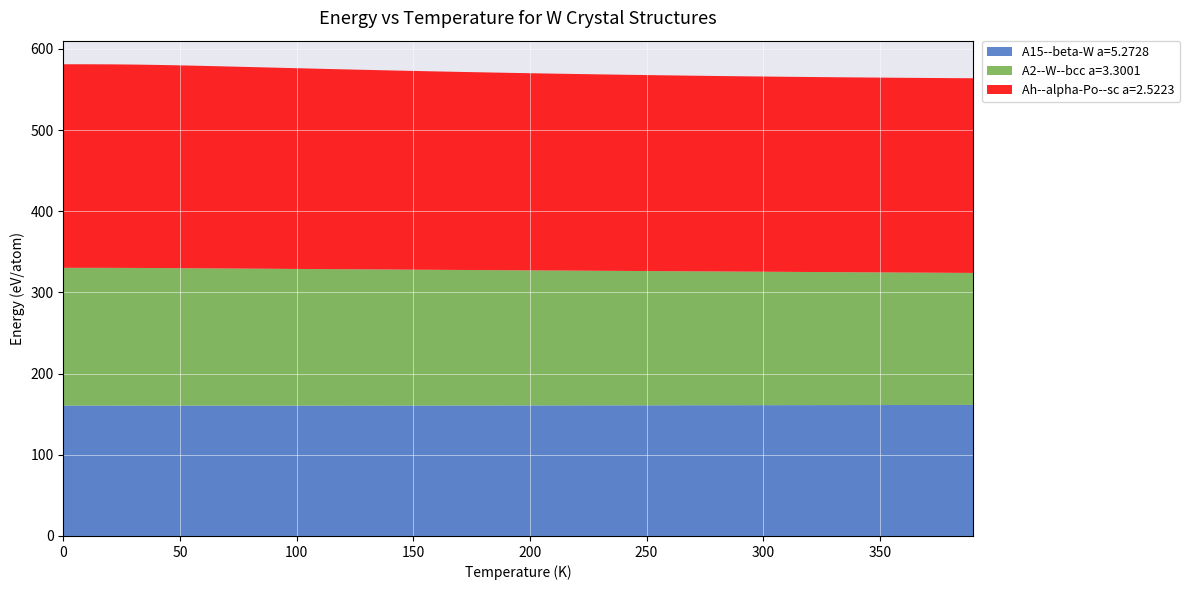

Reading left to right, what are all the values shown in this chart?

A15--beta-W a=5.2728: 160.6	160.6	160.6	160.6	160.6	160.6	160.5	160.5	160.5	160.5	160.6	160.6	160.6	160.6	160.6	160.6	160.7	160.7	160.7	160.8	160.8	160.8	160.8	160.9	160.9	160.9	161.0	161.0	161.0	161.1	161.1	161.1	161.2	161.2	161.2	161.3	161.3	161.3	161.4	161.4
A2--W--bcc a=3.3001: 169.7	169.7	169.6	169.5	169.4	169.3	169.1	168.9	168.7	168.6	168.4	168.2	168.0	167.8	167.6	167.4	167.2	167.0	166.8	166.6	166.4	166.2	166.0	165.8	165.6	165.4	165.2	165.0	164.8	164.6	164.4	164.2	164.0	163.8	163.6	163.4	163.2	163.0	162.8	162.6
Ah--alpha-Po--sc a=2.5223: 250.7	250.7	250.7	250.5	250.2	249.8	249.4	248.9	248.3	247.8	247.2	246.7	246.2	245.7	245.2	244.8	244.4	243.9	243.6	243.2	242.8	242.5	242.2	241.9	241.6	241.4	241.2	241.0	240.8	240.6	240.4	240.3	240.2	240.1	240.0	239.9	239.9	239.8	239.8	239.8